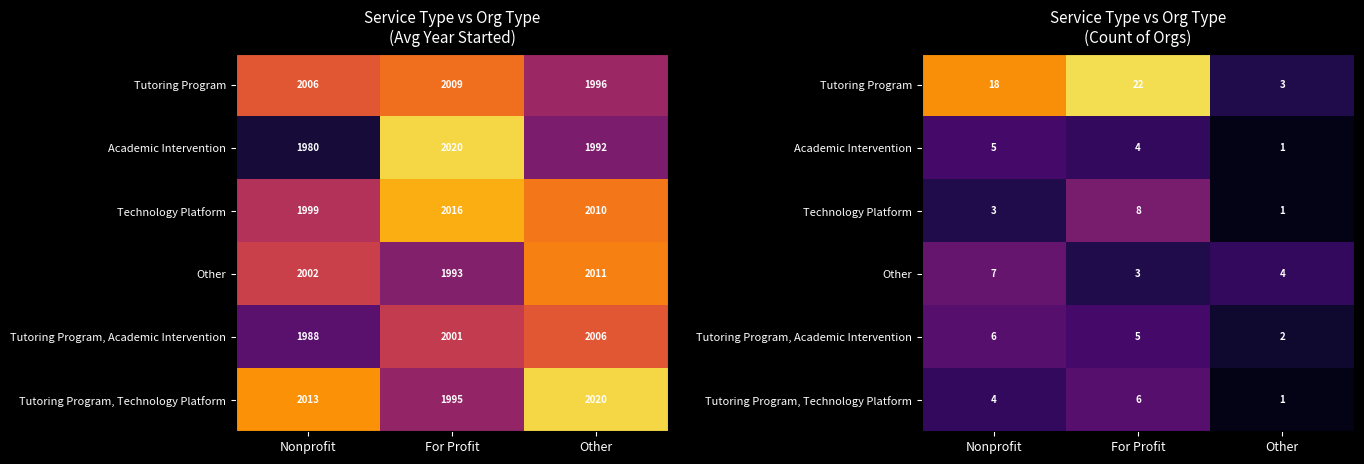

What value does the Tutoring Program, Technology Platform series have at Other?

1